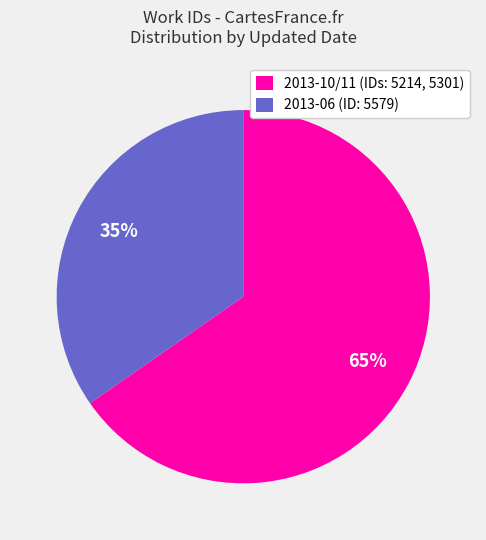

To the nearest percent, what is the average slice percentage?

50%